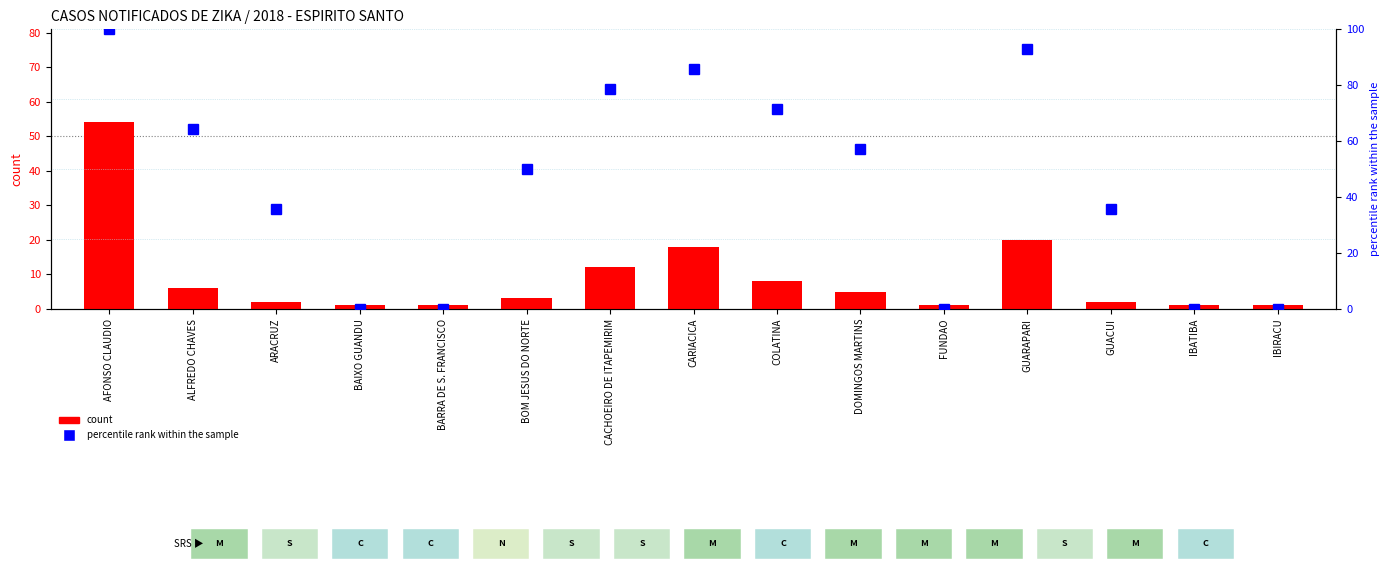

Reading left to right, transcribe all the data shown in this chart.

count: 54.0	6.0	2.0	1.0	1.0	3.0	12.0	18.0	8.0	5.0	1.0	20.0	2.0	1.0	1.0
percentile rank within the sample: 100.0	64.3	35.7	0.0	0.0	50.0	78.6	85.7	71.4	57.1	0.0	92.9	35.7	0.0	0.0